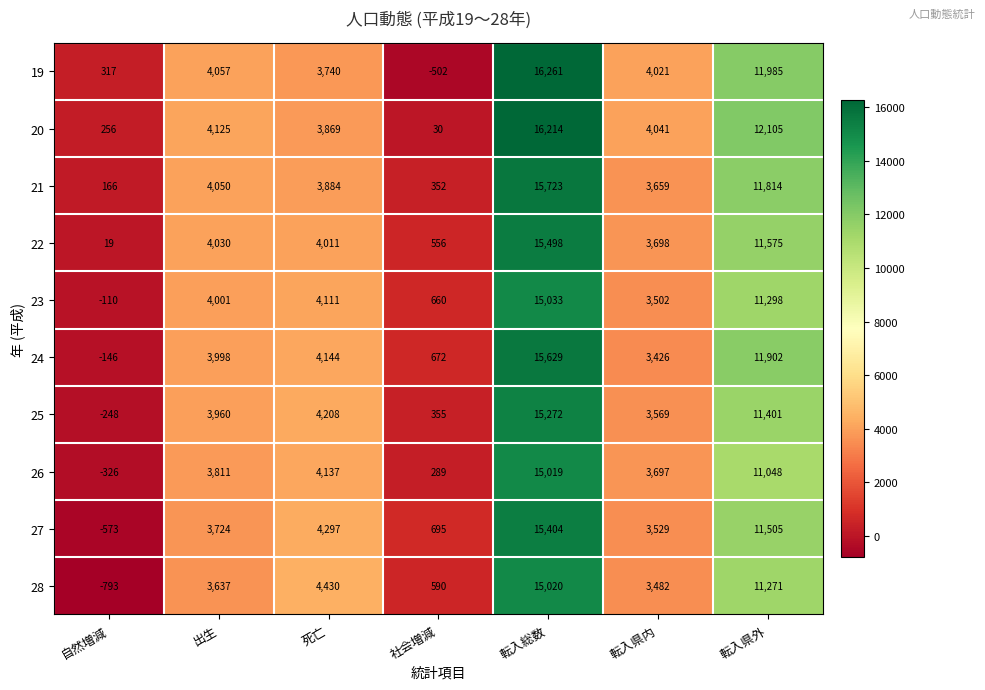

Which series has the largest range (max minus min)?

19